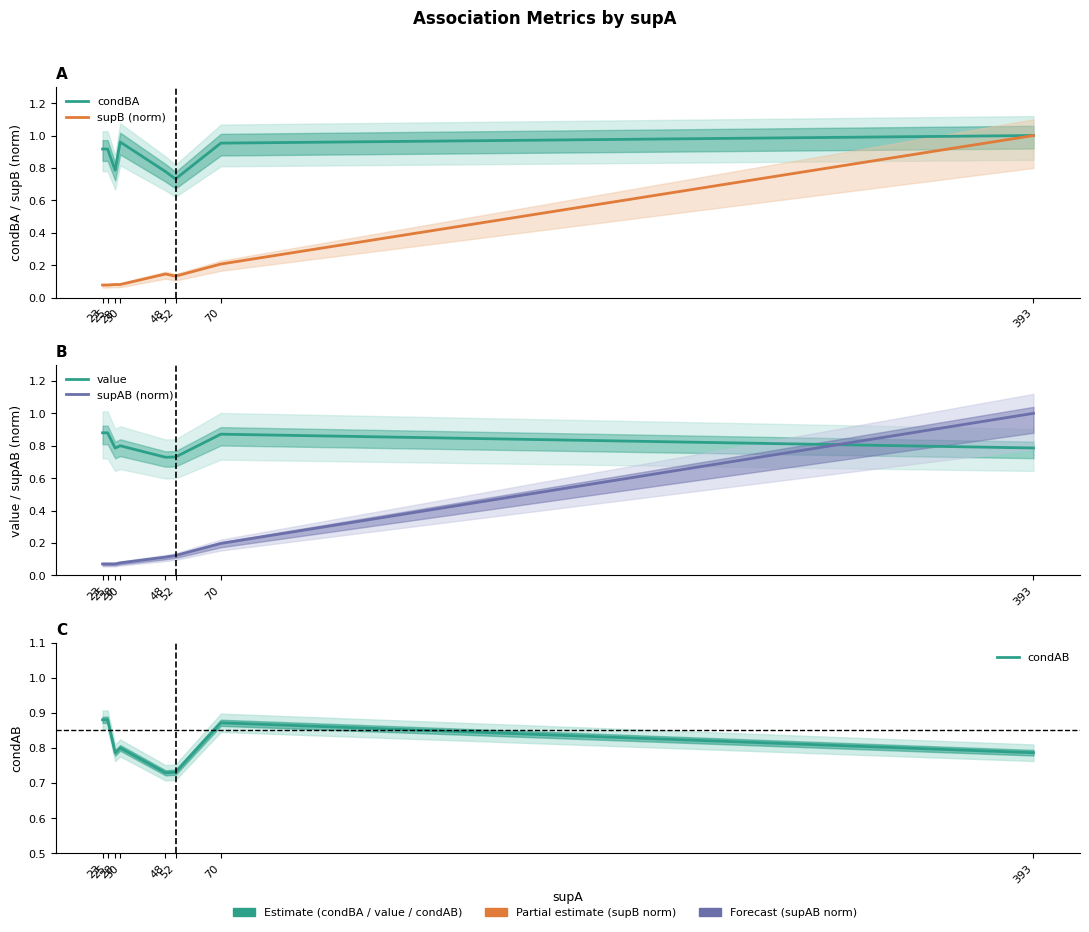

Reading right to left, list all the values displayed in this chart.

condBA: 393=1.0	70=1.0	52=0.7	48=0.8	30=1.0	28=0.8	25=0.9	23=0.9
supB (norm): 393=1.0	70=0.2	52=0.1	48=0.1	30=0.1	28=0.1	25=0.1	23=0.1
value: 393=0.8	70=0.9	52=0.7	48=0.7	30=0.8	28=0.8	25=0.9	23=0.9
supAB (norm): 393=1.0	70=0.2	52=0.1	48=0.1	30=0.1	28=0.1	25=0.1	23=0.1
condAB: 393=0.8	70=0.9	52=0.7	48=0.7	30=0.8	28=0.8	25=0.9	23=0.9